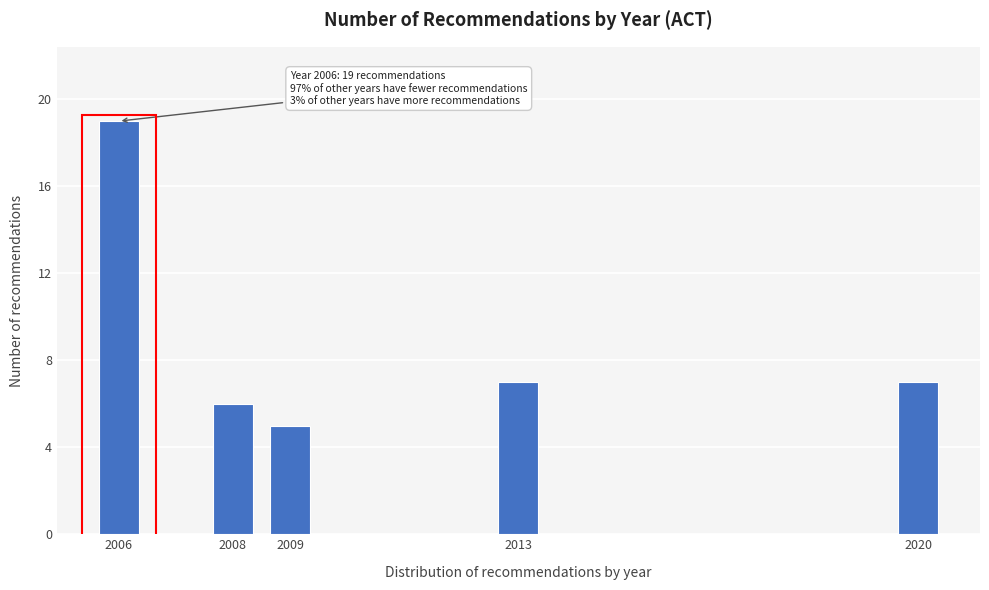

Reading left to right, extract all data points from this chart.

2006=19	2008=6	2009=5	2013=7	2020=7